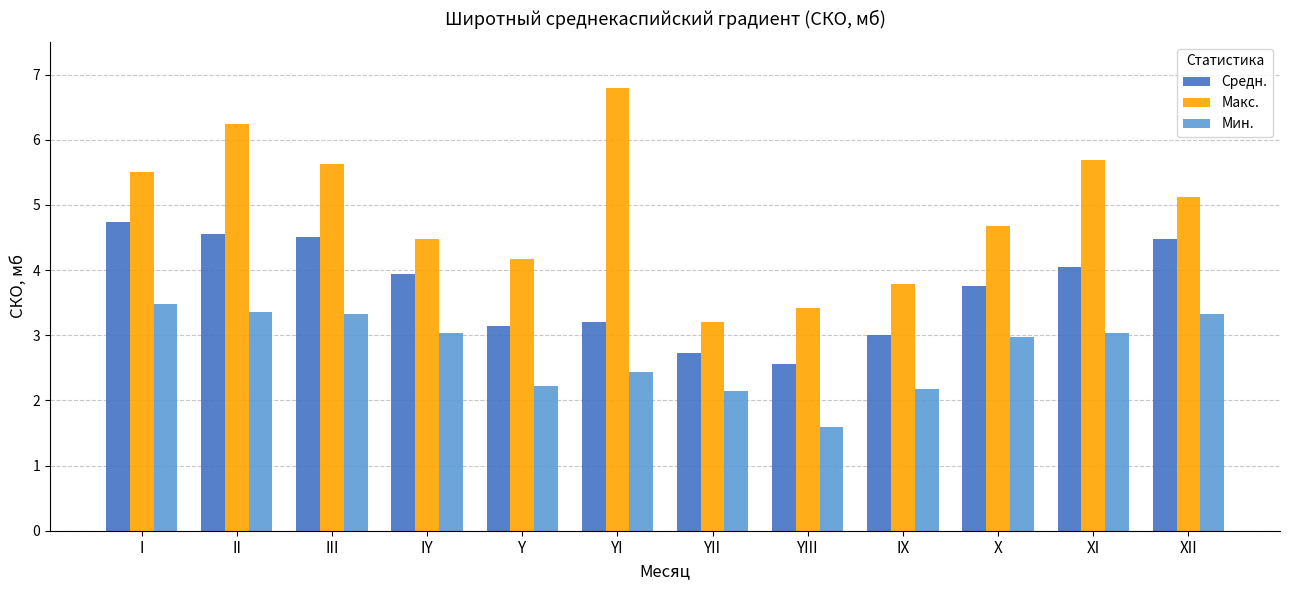

Is the value of Макс. at YI greater than the value of Мин. at IY?

Yes